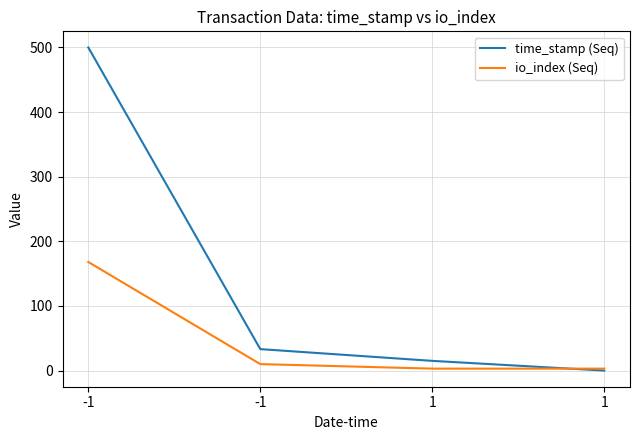

Is this an area chart (filled region under the line)?

No